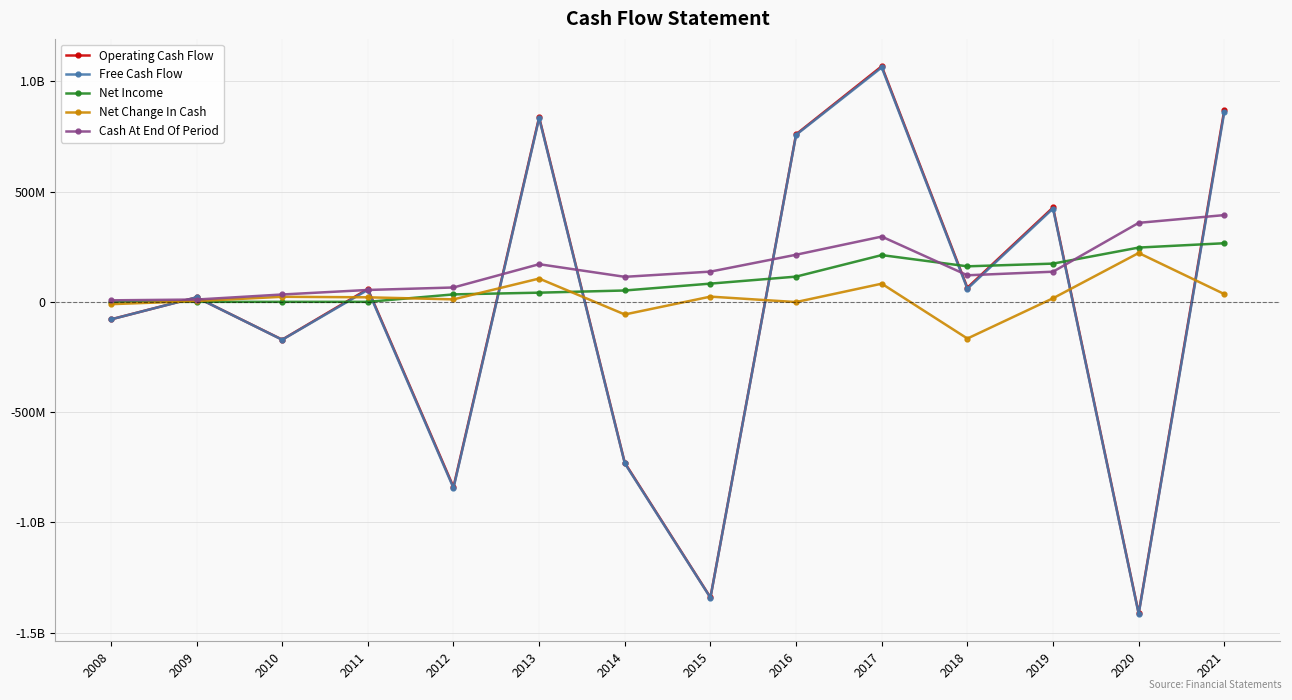

What are all the series names shown in the legend?

Operating Cash Flow, Free Cash Flow, Net Income, Net Change In Cash, Cash At End Of Period